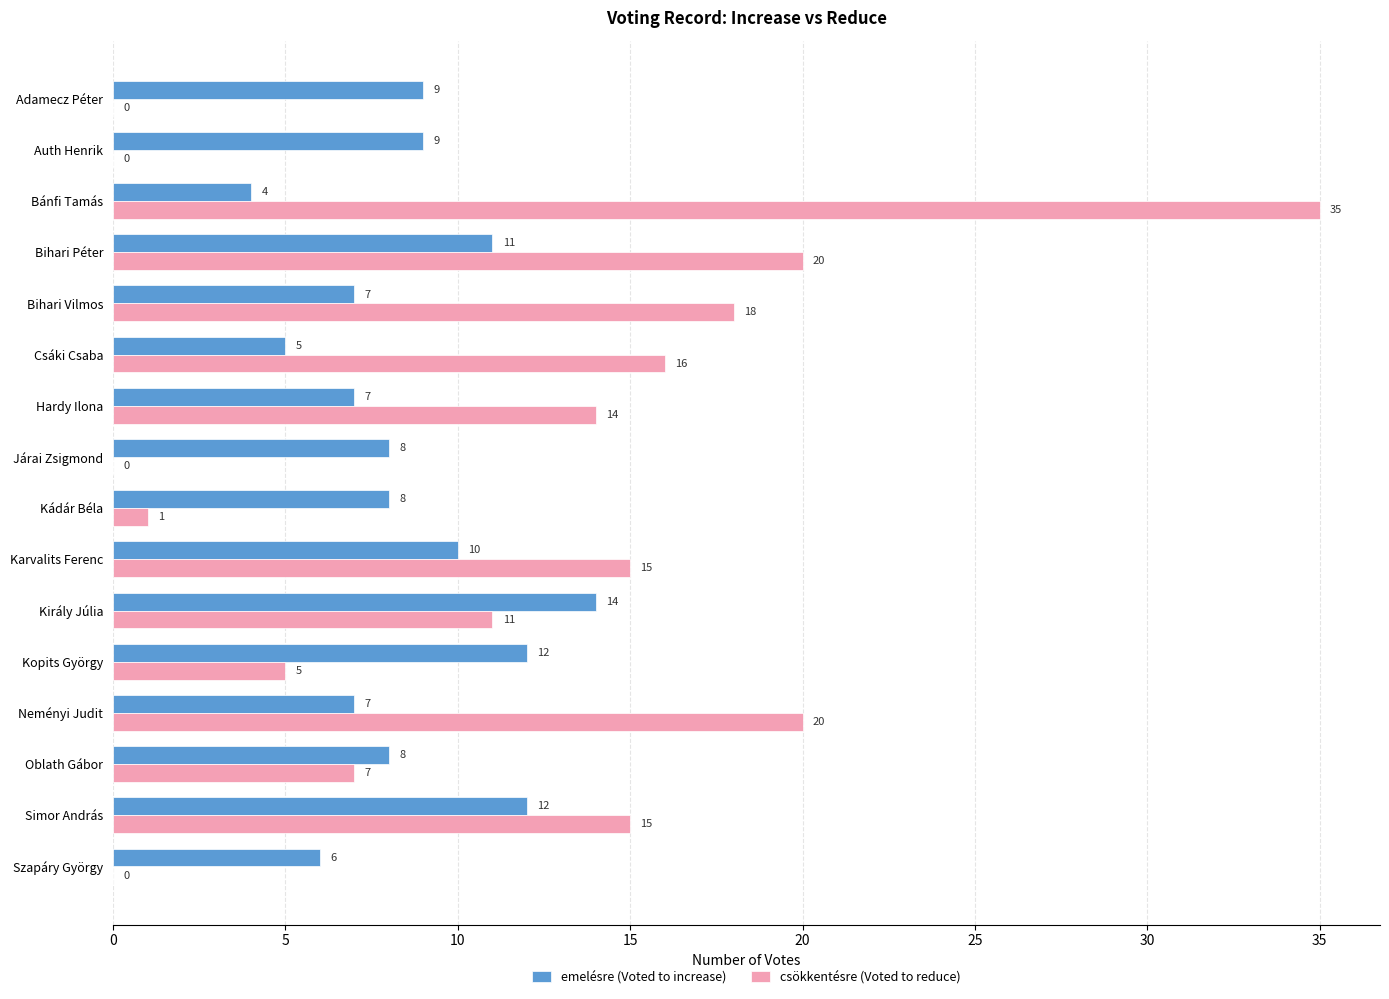

What is the maximum value for emelésre (Voted to increase)?

14